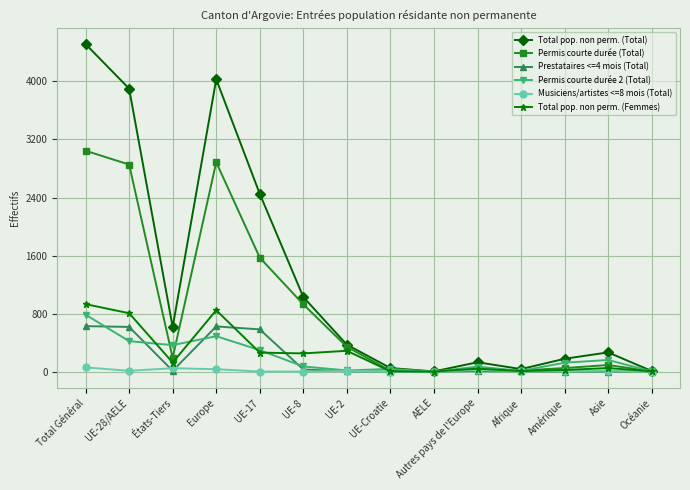

How many data points does each series have?

14